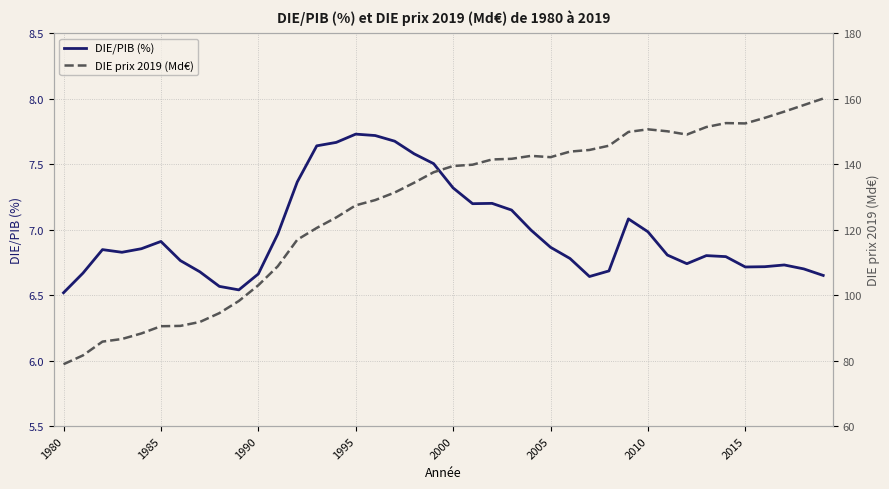

True or false: DIE prix 2019 (Md€) and DIE/PIB (%) cross at least once.

False